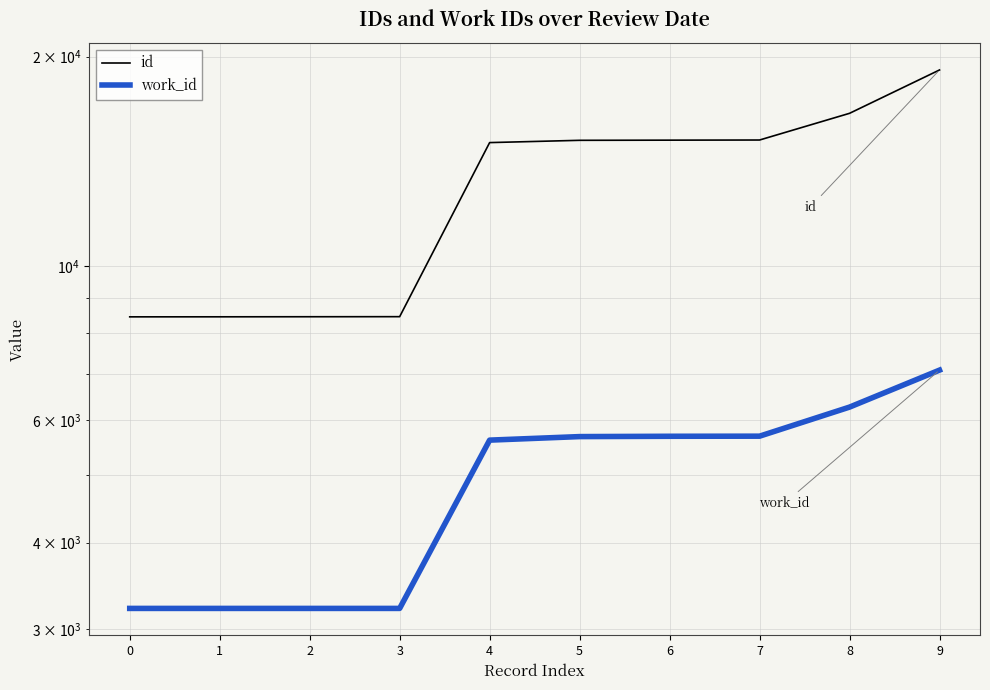

Rank the series at 1 from highest to lowest value.

id, work_id